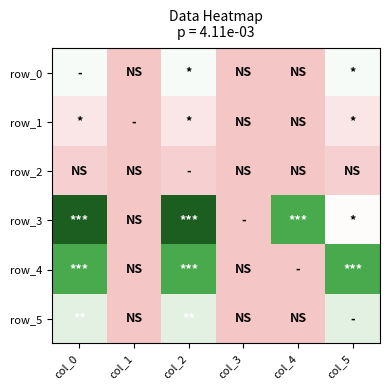

Reading left to right, transcribe all the data shown in this chart.

row_0: 6	0	6	0	0	6
row_1: 3	0	3	0	0	3
row_2: 1	0	1	0	0	1
row_3: 21	0	21	0	16	5
row_4: 16	0	16	0	0	16
row_5: 8	0	8	0	0	8